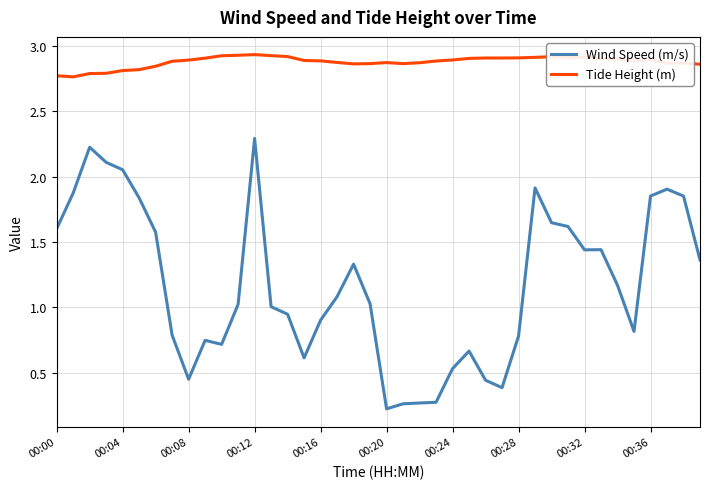

What is the sum of all Tide Height (m) values?

115.1